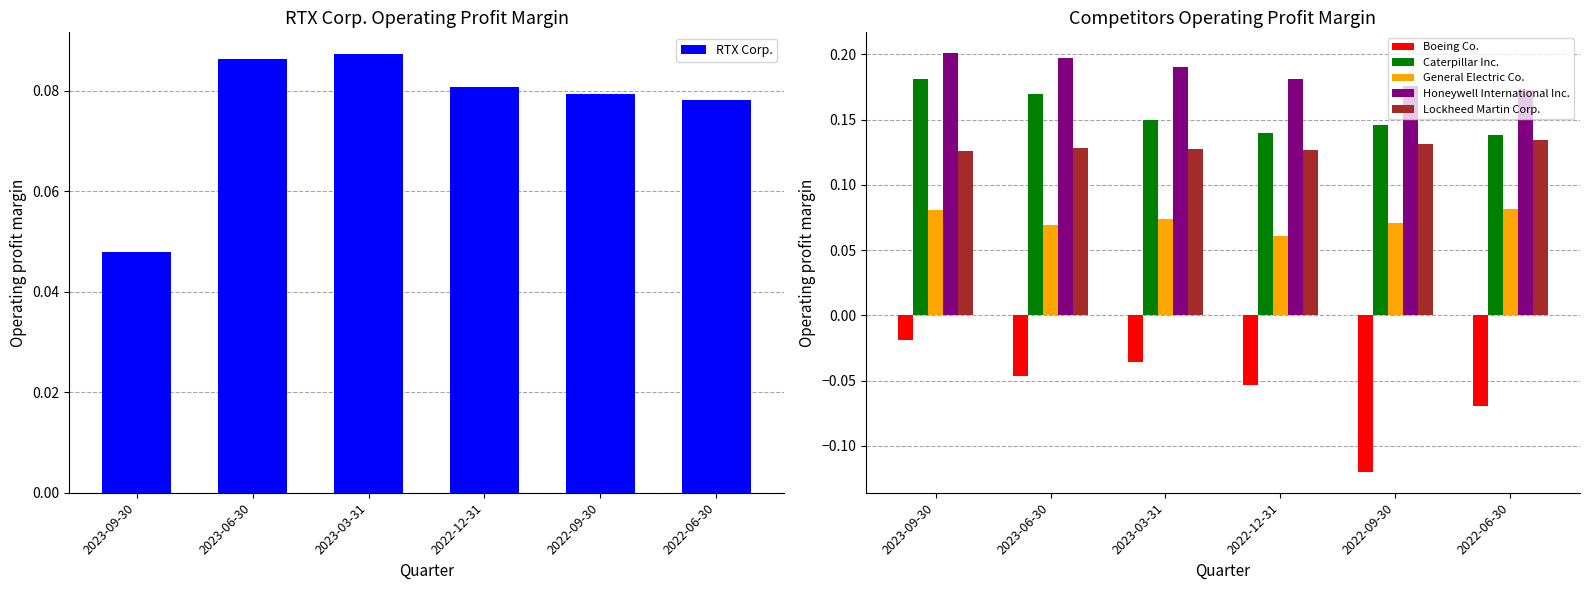

What is the approximate value of Honeywell International Inc. at 2022-12-31?

0.2